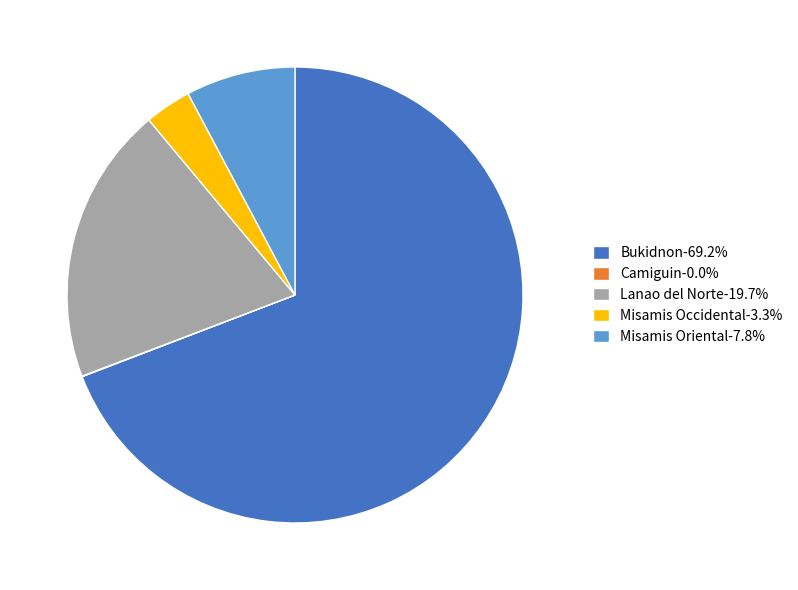

Is it true that Lanao del Norte is 12% of the pie?

False